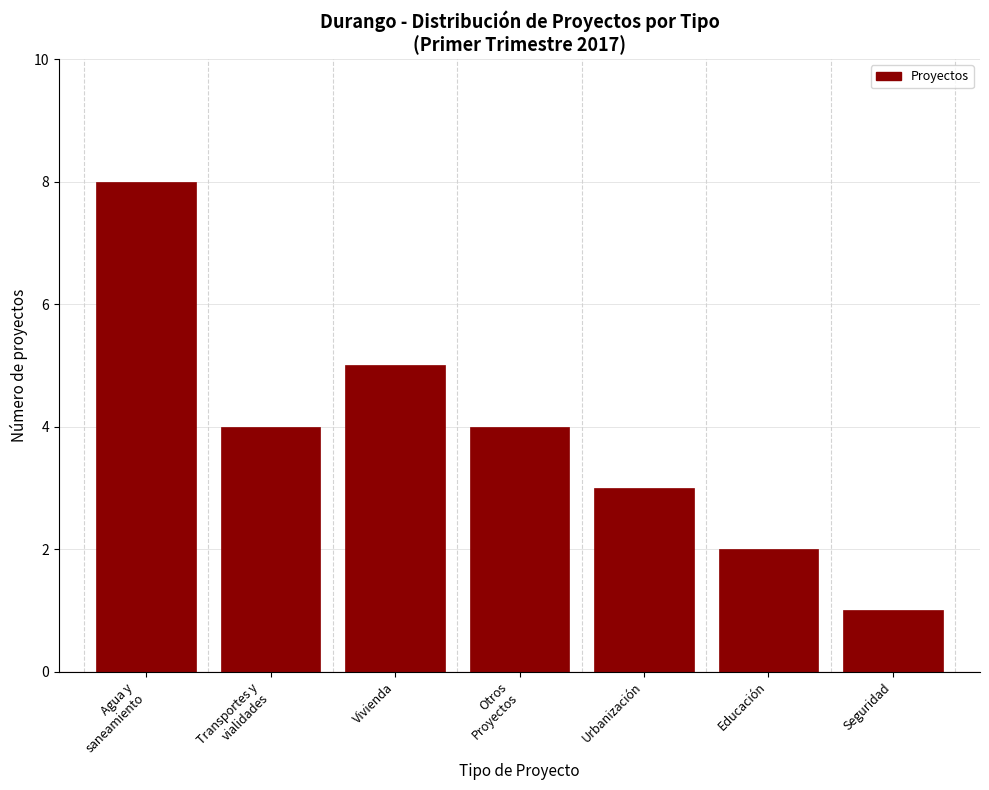

Reading right to left, list all the values displayed in this chart.

1	2	3	4	5	4	8